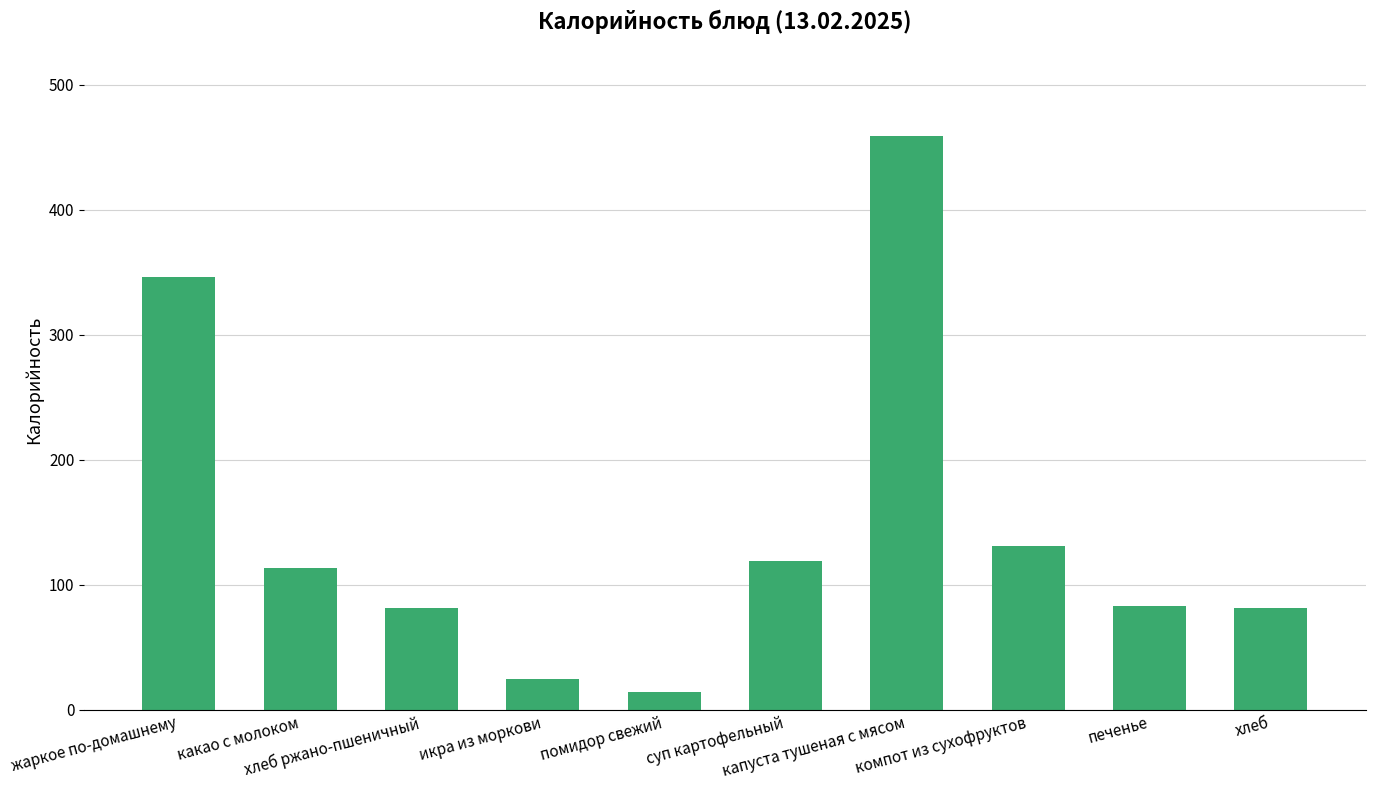

What is the sum of all values?

1453.4